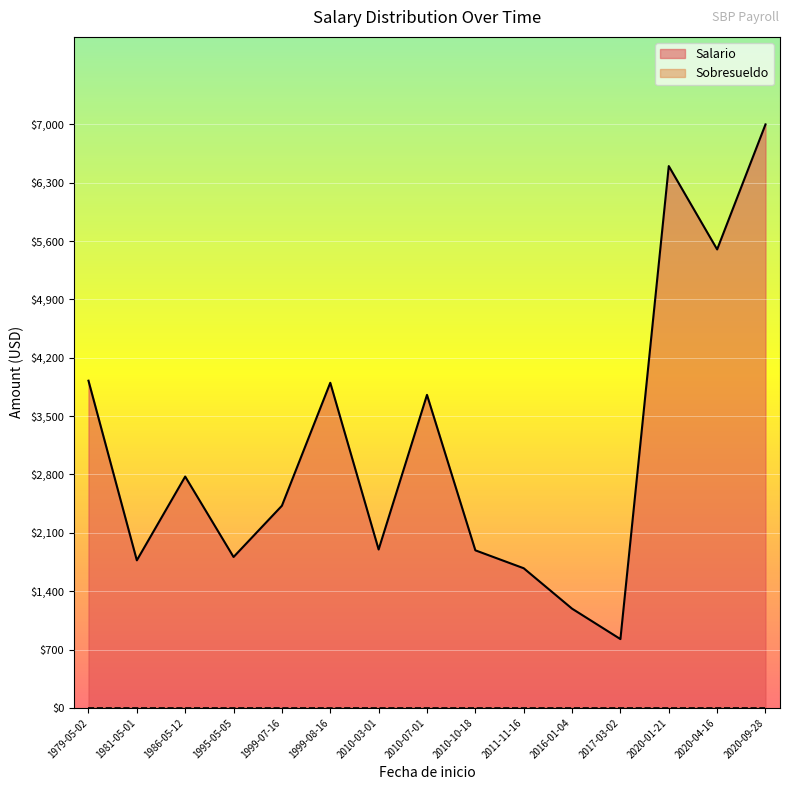

At which label does Salario reach its minimum?

2017-03-02